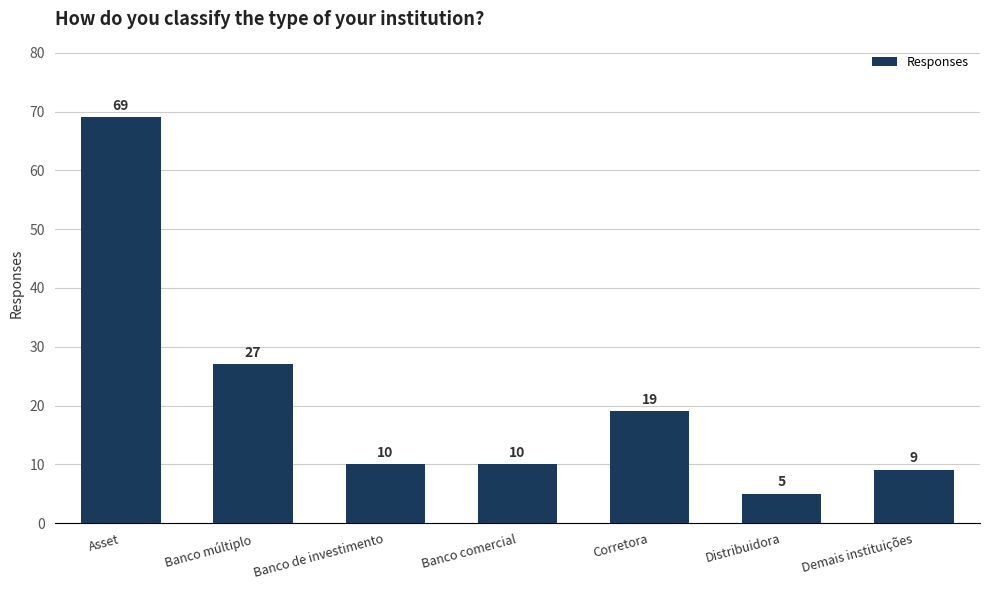

Is it true that the value at Asset is 69?

True